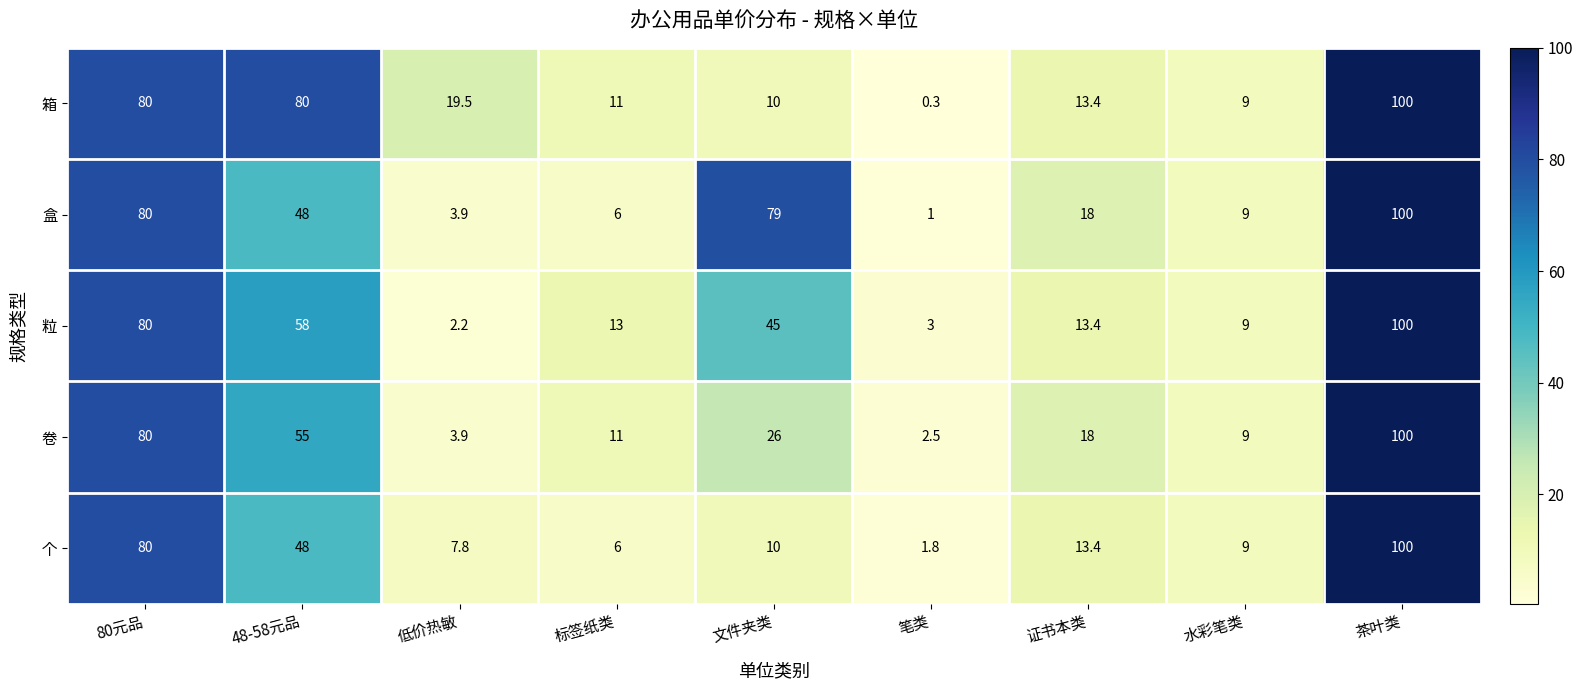

The 盒 series shows 122.7 at 80元品. True or false?

False